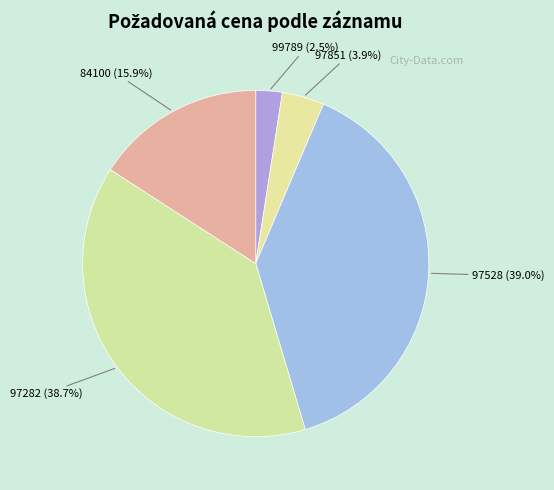

Do 97851 and 97528 together represent more than half of the pie?

No